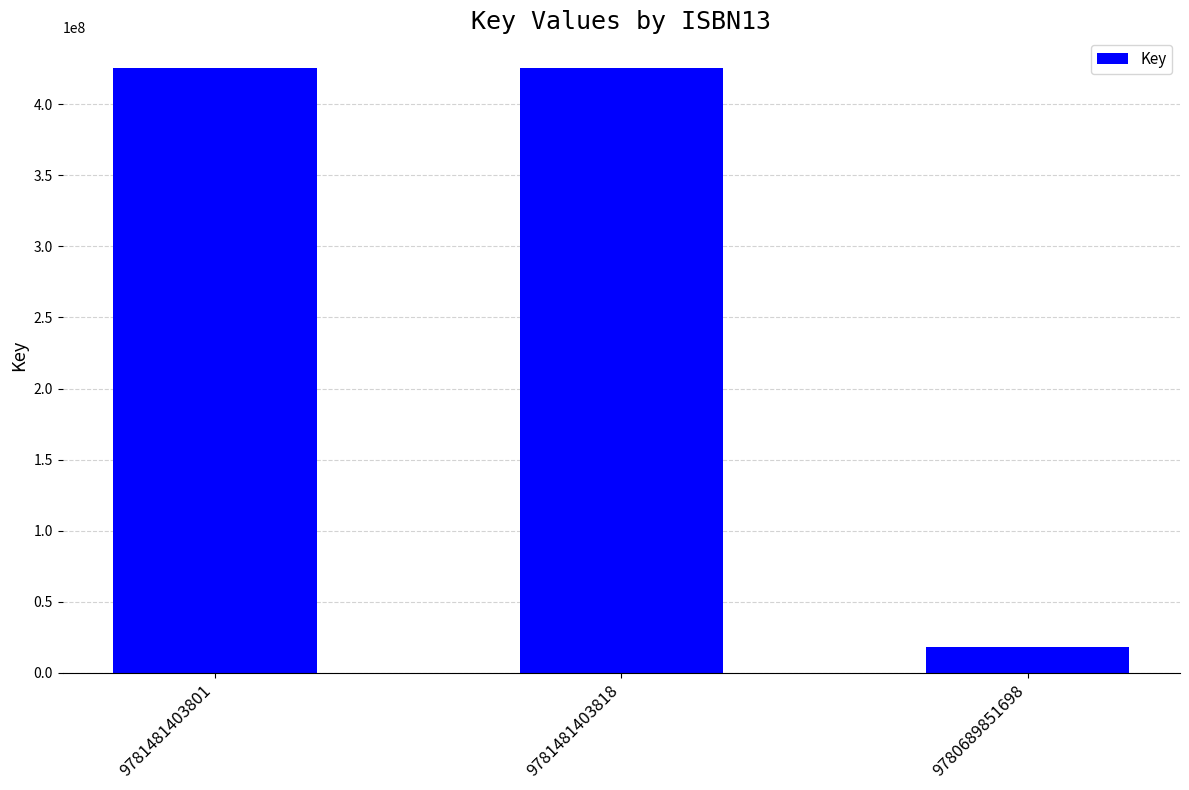

Which has a higher value, 9781481403818 or 9780689851698?

9781481403818